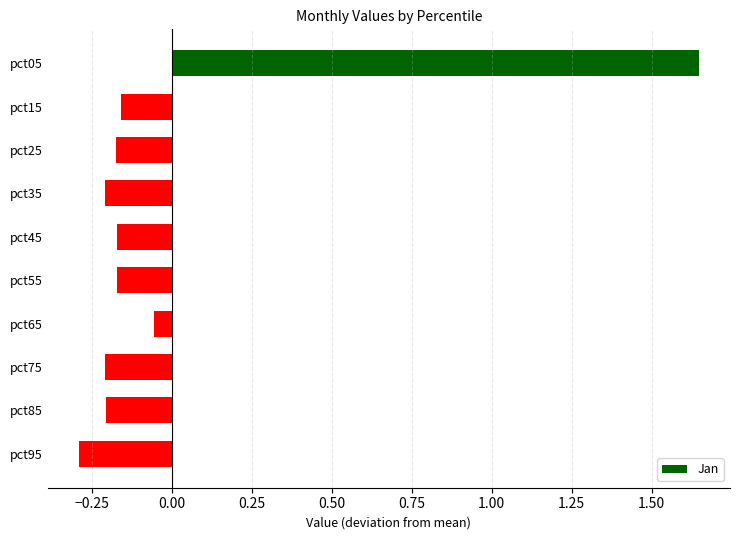

Where is the data nearest to the value 0?

pct65